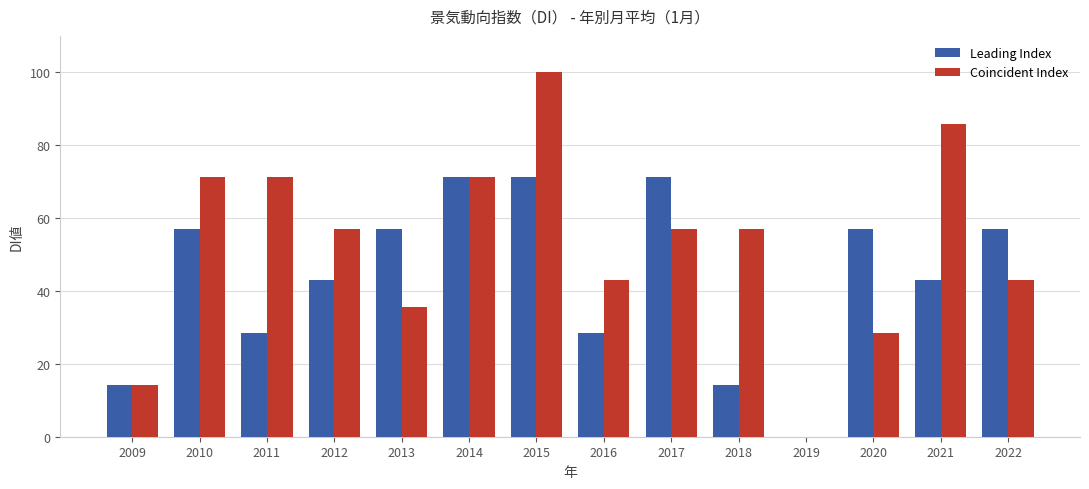

The Coincident Index series shows 42.9 at 2016. True or false?

True